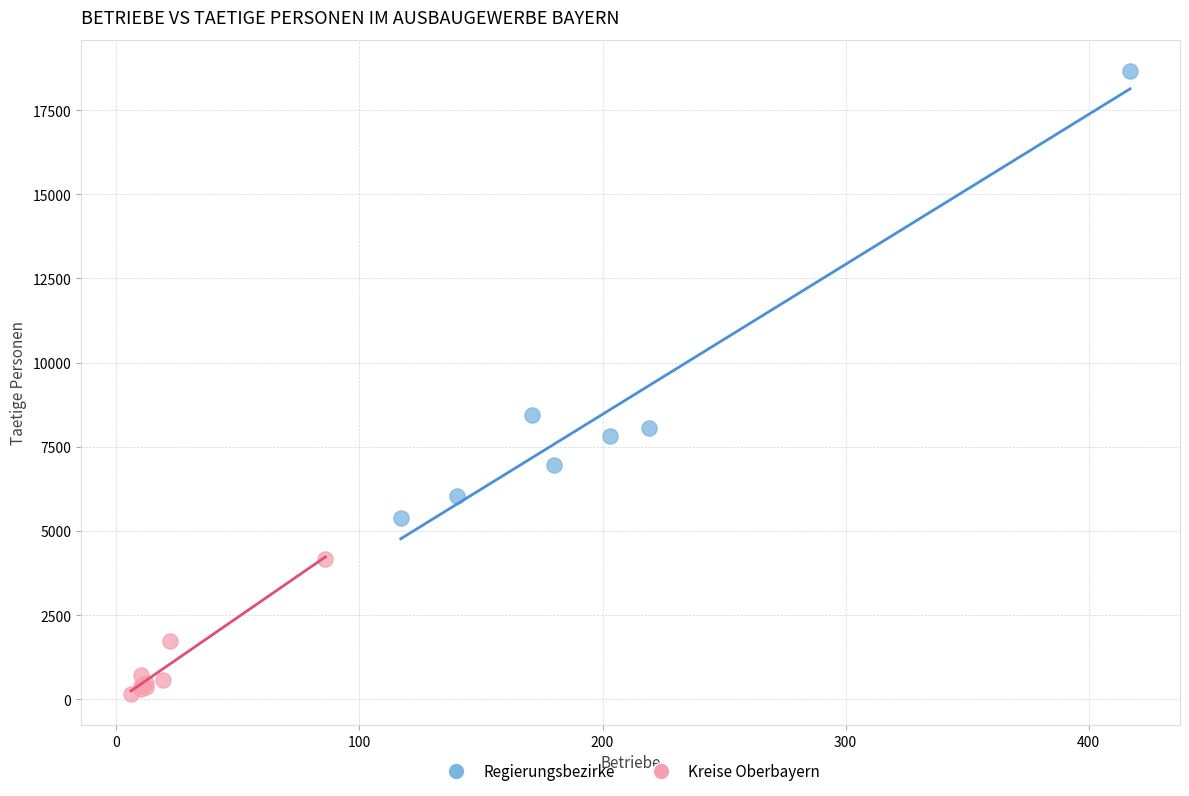

Which series contains the highest Y value?

Regierungsbezirke